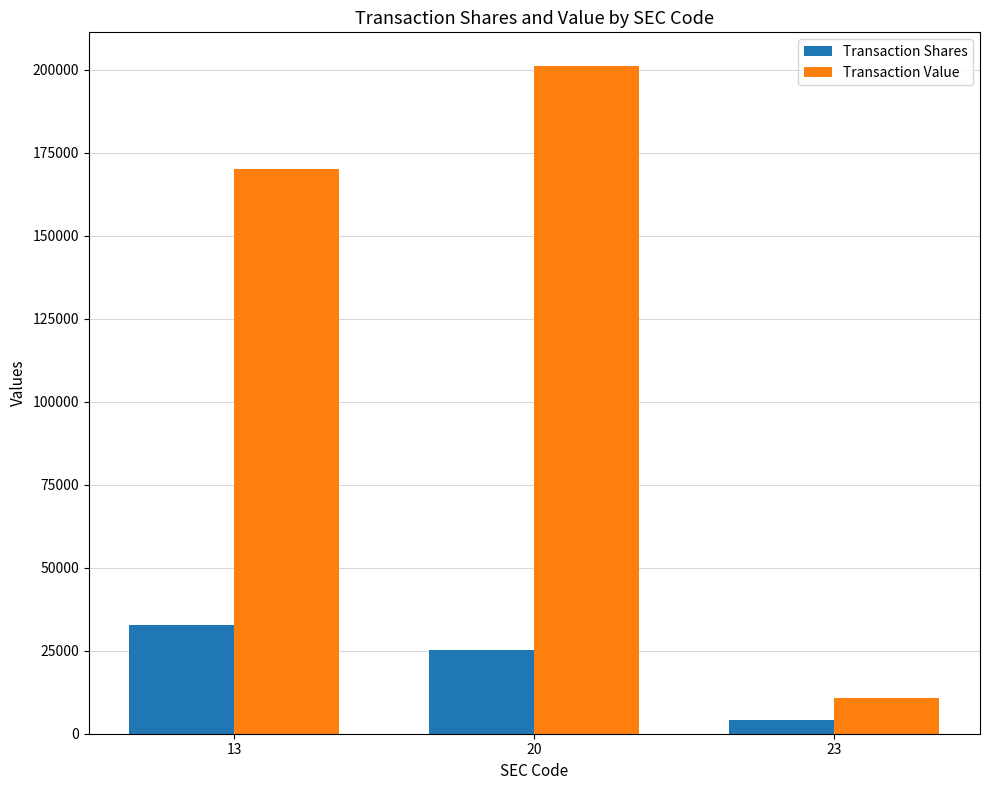

Which series has the widest spread of values?

Transaction Value